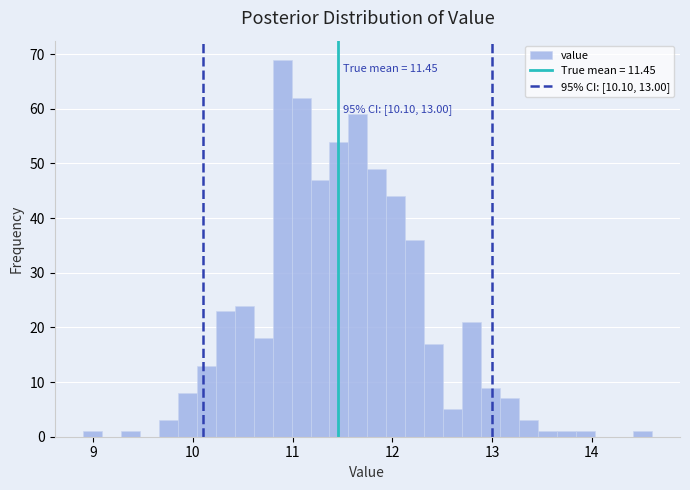

Read against the x-axis, roughly where is the centre of the tallest bar?

10.9